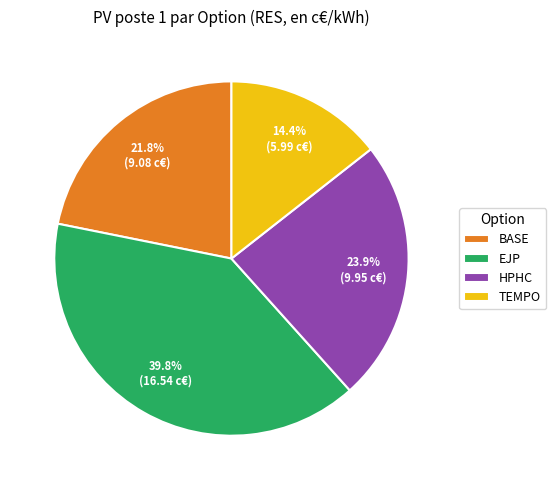

To the nearest percent, what is the difference between the largest and smallest slice percentages?

25%